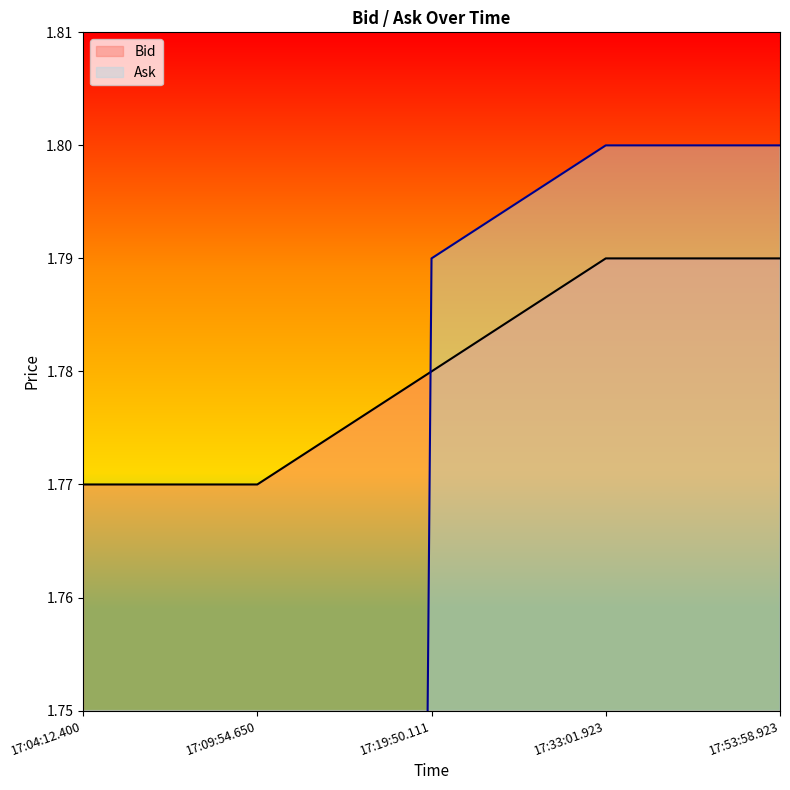

How many lines are shown in the chart?

2